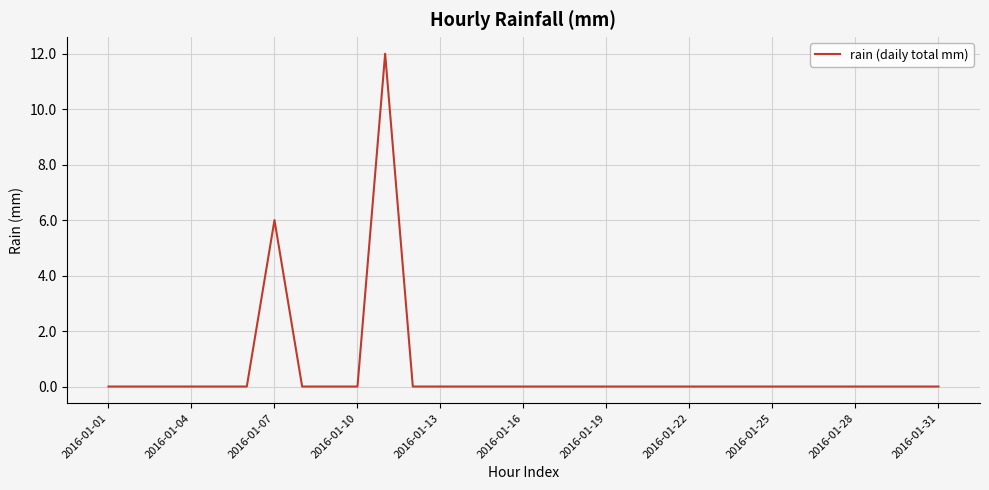

Count the number of data series in this chart.

1